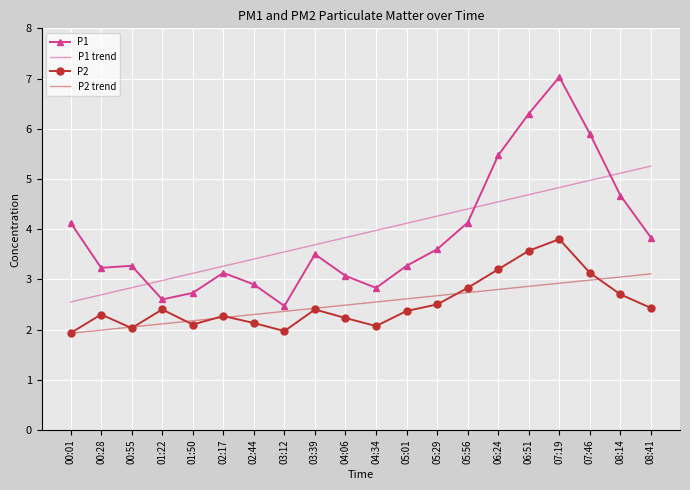

What is the total value across all series at 04:06?

11.6